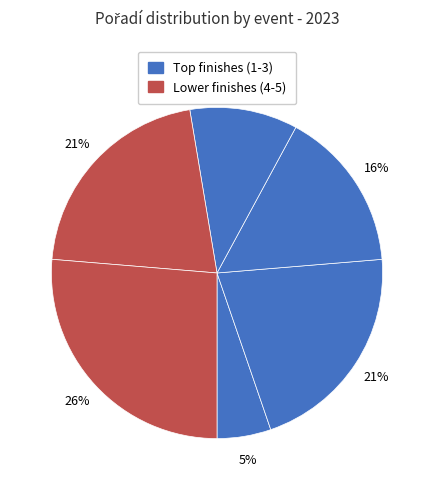

How many segments does this pie chart have?

6